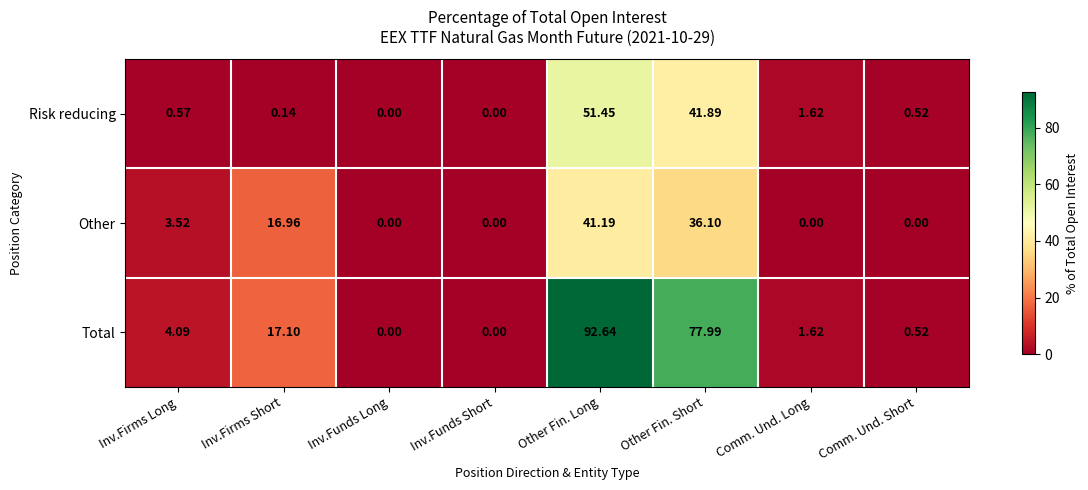

Which series has the largest range (max minus min)?

Total